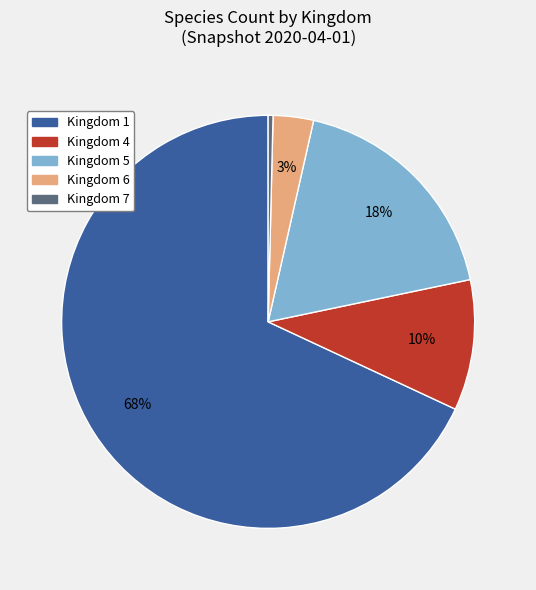

How many slices are in this pie chart?

5